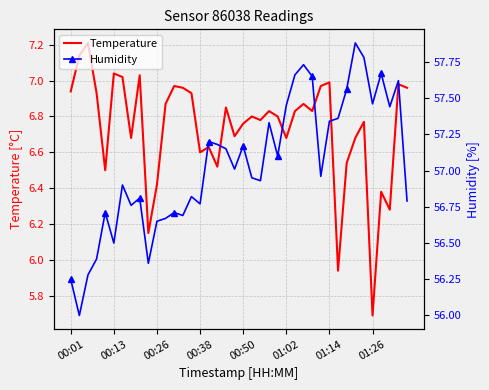

At which label does Temperature first exceed 6?

00:01